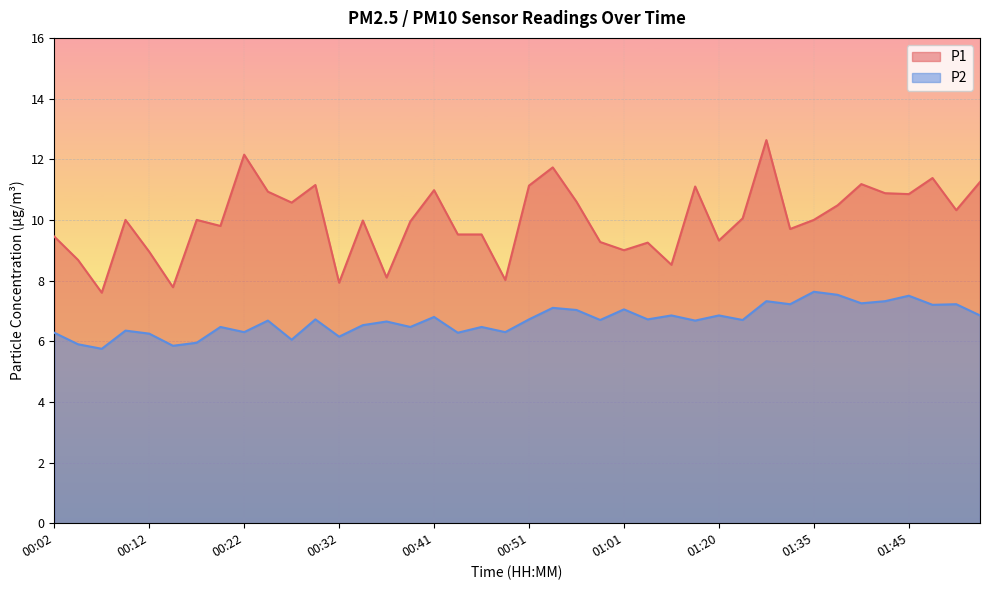

How many interior local valleys does the P2 series have?

15